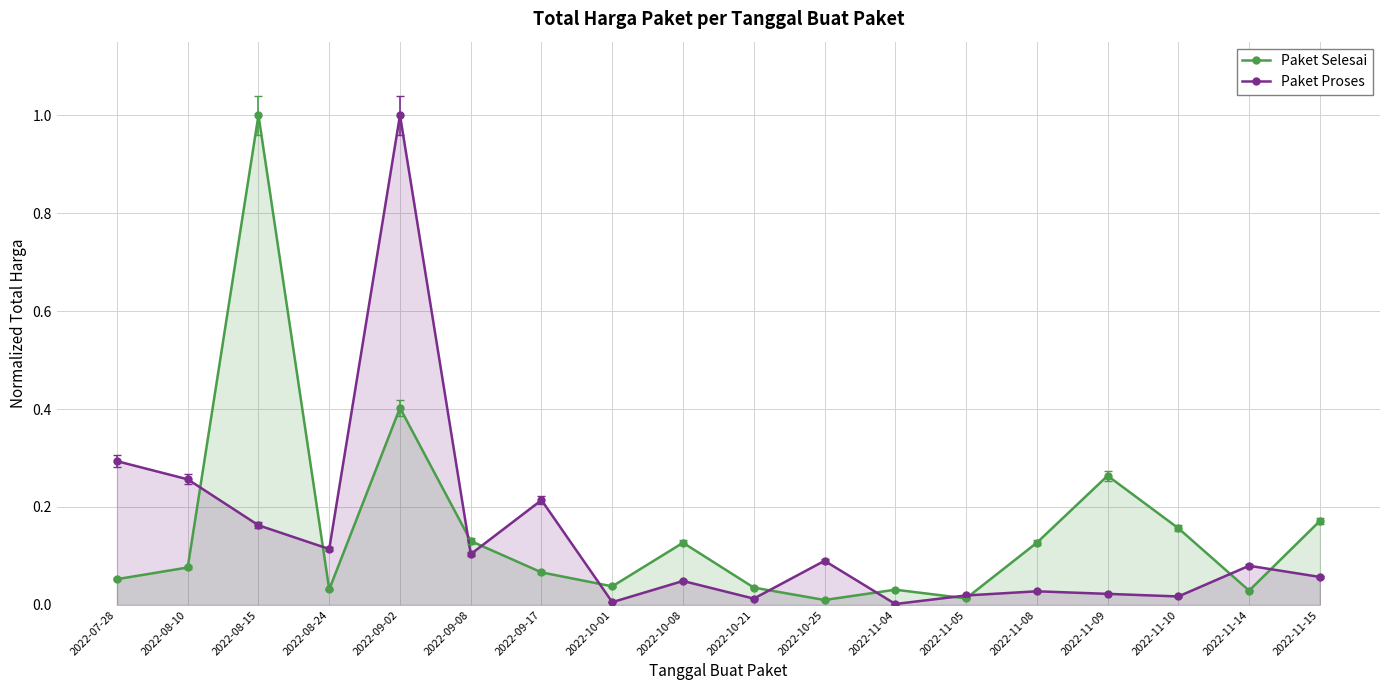

What is the approximate value of Paket Selesai at 2022-10-08?

0.1